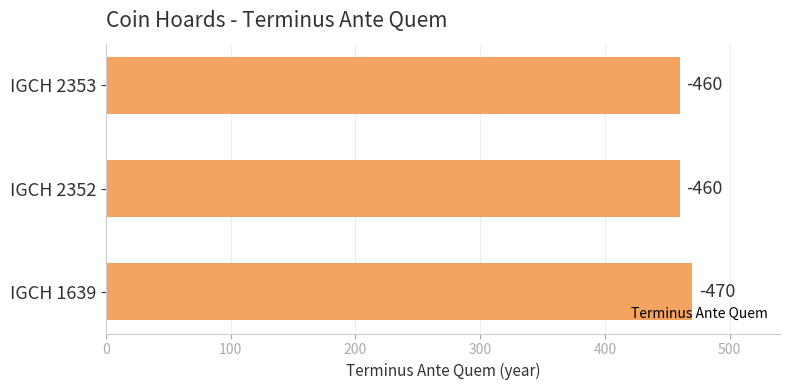

Are the bars horizontal?

Yes